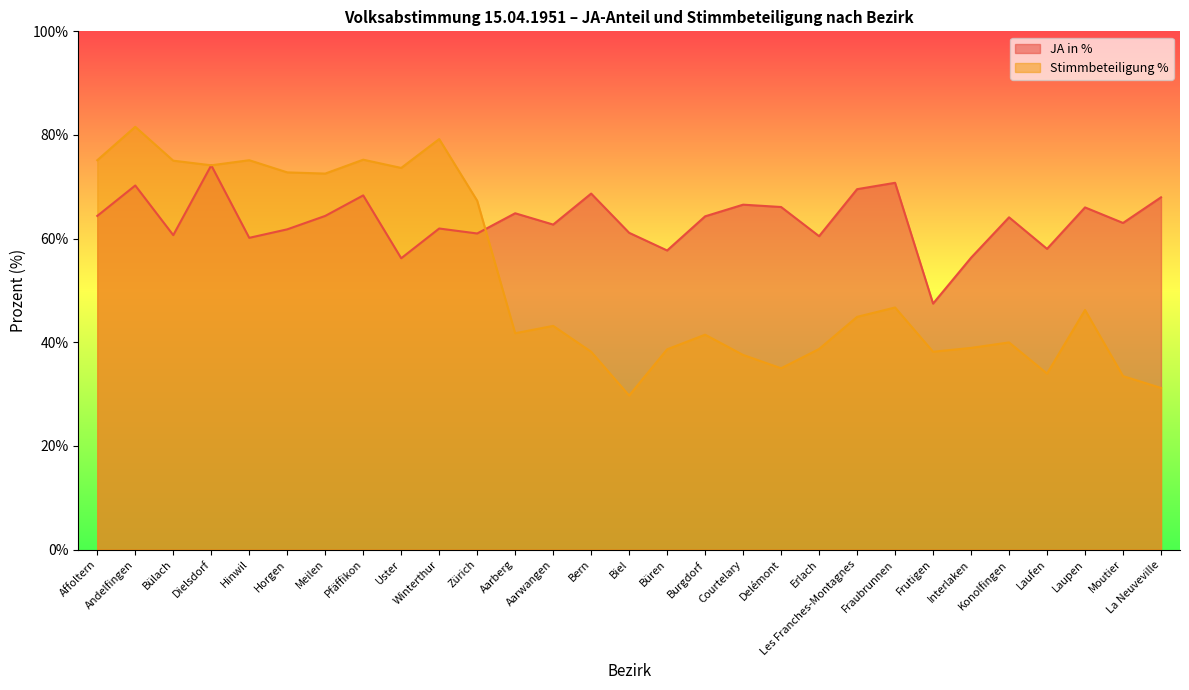

Which series changed the most between Meilen and Aarberg?

Stimmbeteiligung %